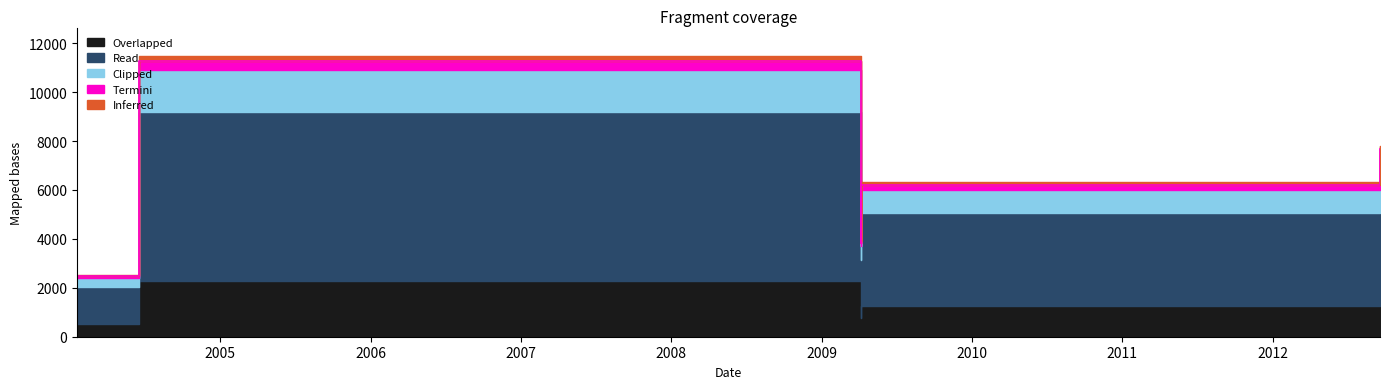

What is the average value?

6046